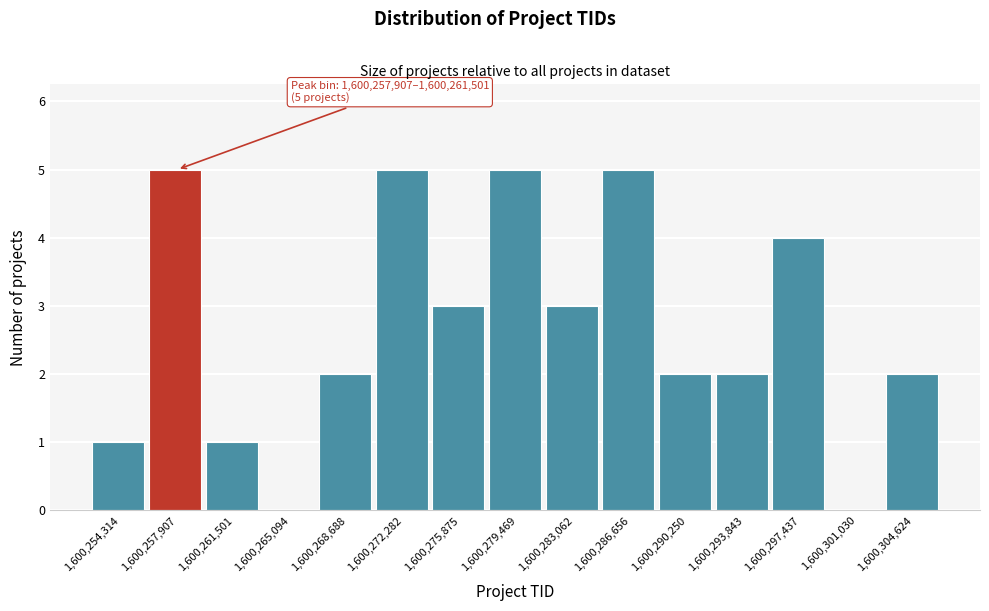

Reading right to left, extract all data points from this chart.

1,600,304,624=2	1,600,301,030=0	1,600,297,437=4	1,600,293,843=2	1,600,290,250=2	1,600,286,656=5	1,600,283,062=3	1,600,279,469=5	1,600,275,875=3	1,600,272,282=5	1,600,268,688=2	1,600,265,094=0	1,600,261,501=1	1,600,257,907=5	1,600,254,314=1